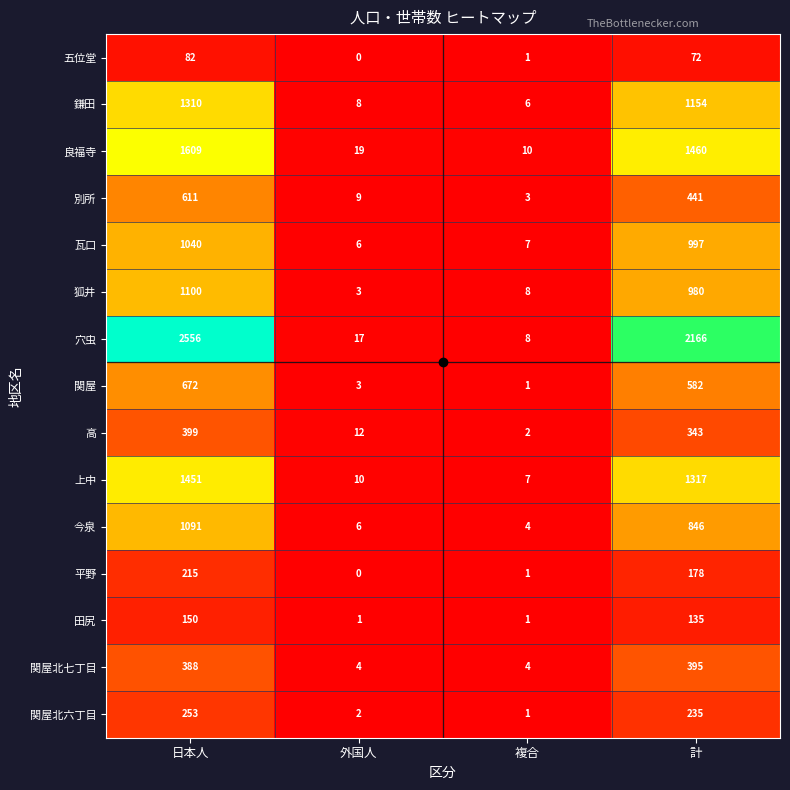

What is the sum of the 上中 values at 複合 and 外国人?

17